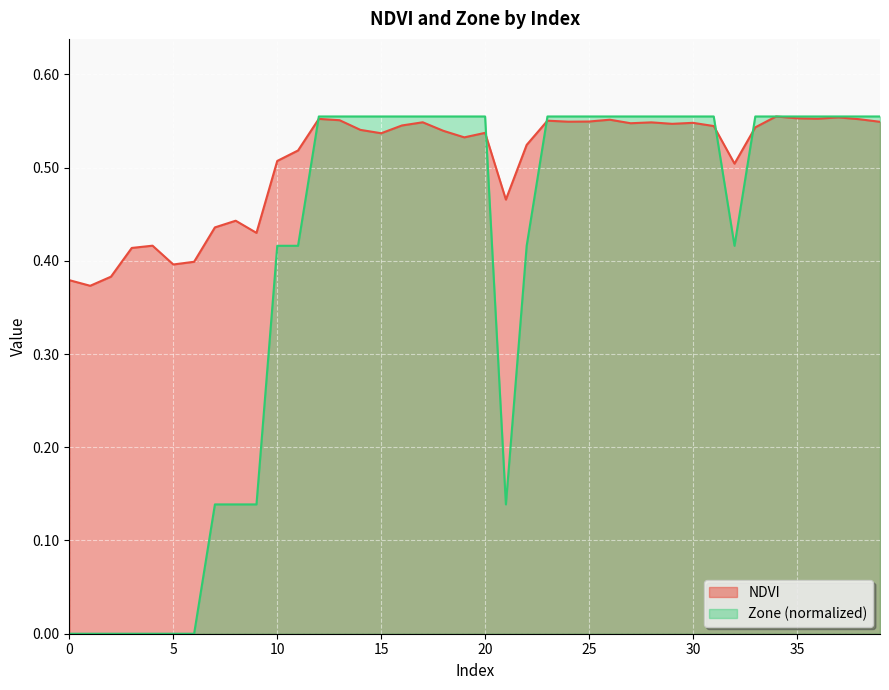

Which series has the widest spread of values?

Zone (normalized)